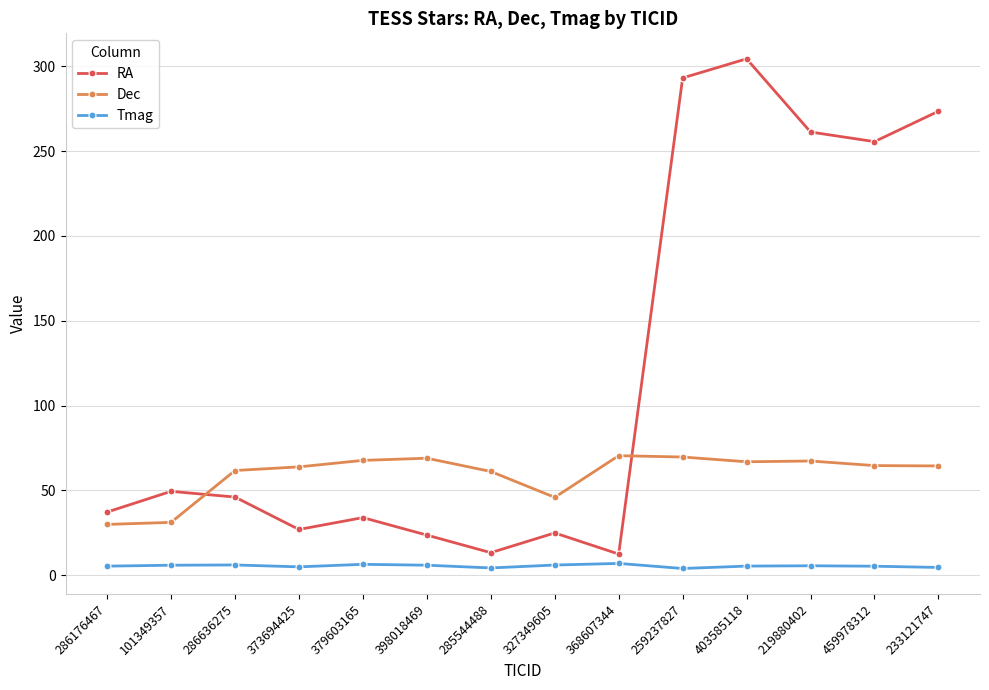

Rank the series by their average value, from highest to lowest.

RA, Dec, Tmag